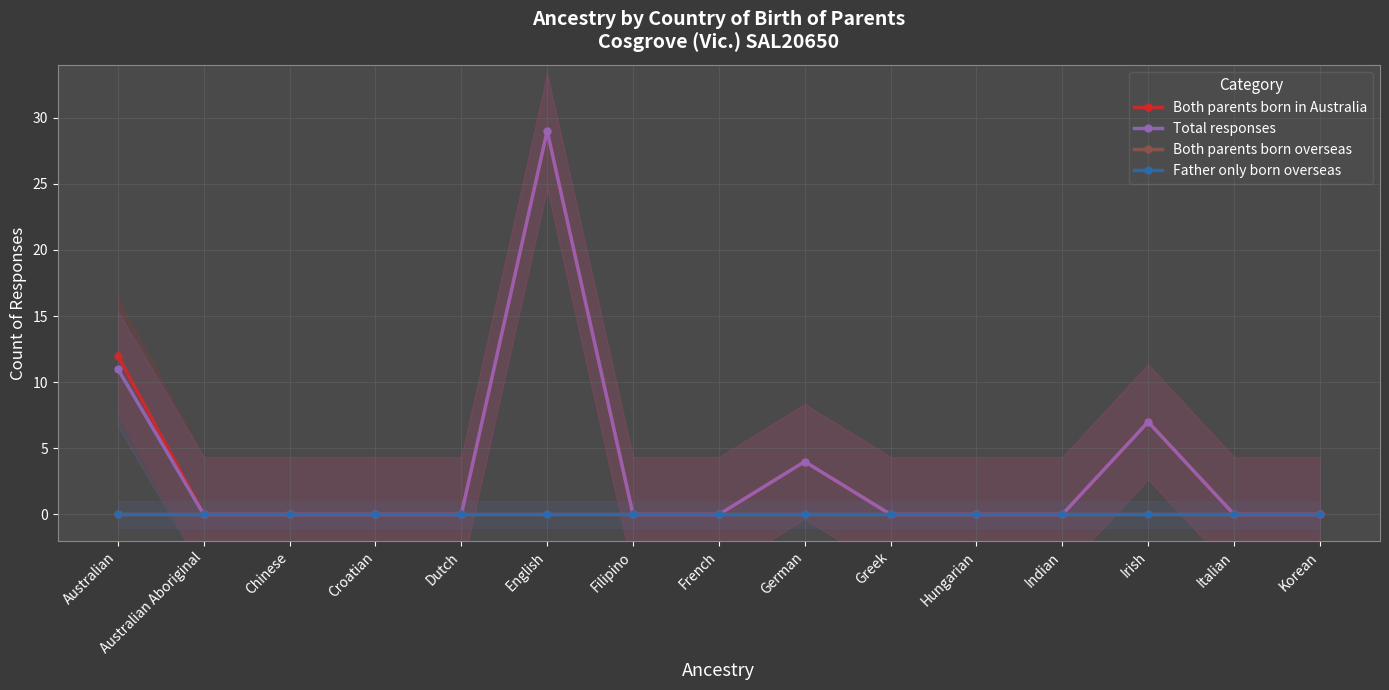

Which series has the largest total across all categories?

Both parents born in Australia